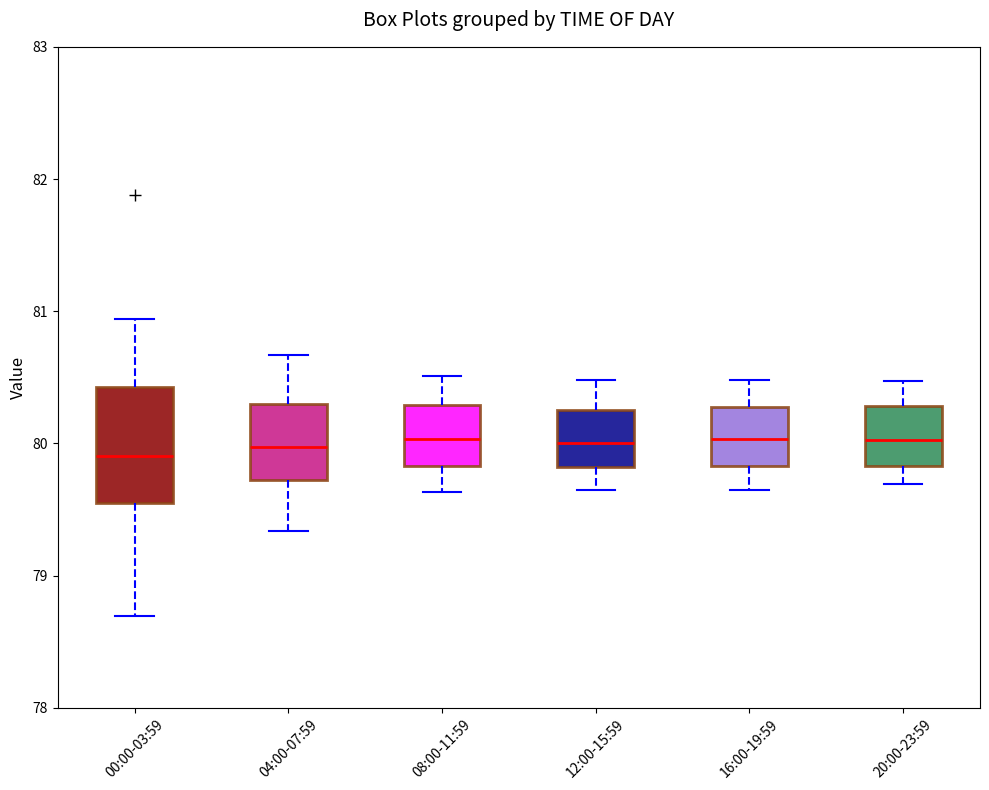

Where does the upper whisker of the box for 20:00-23:59 end on the y-axis? The values are not printed on the chart, so give them approximately, as read against the axis.

80.5